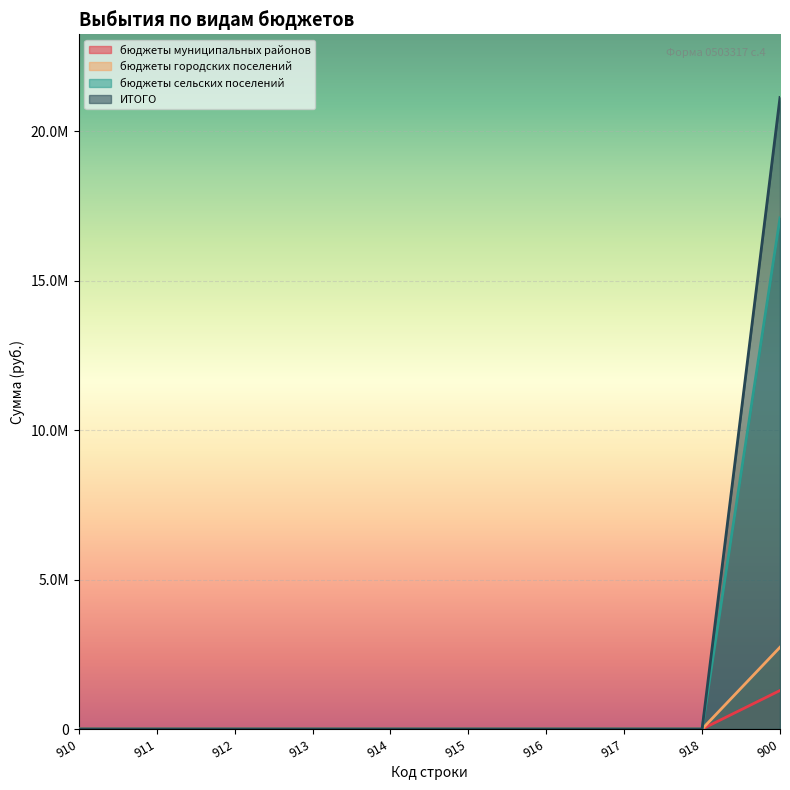

True or false: бюджеты городских поселений has a value of -957565.9 at 916.

False